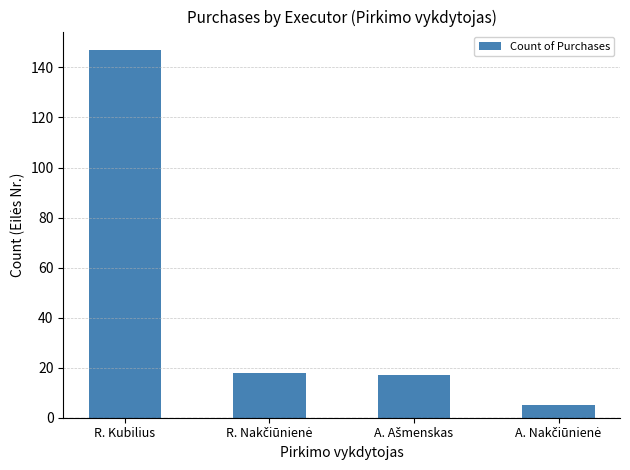

What is the value of the 1st bar from the left?

147